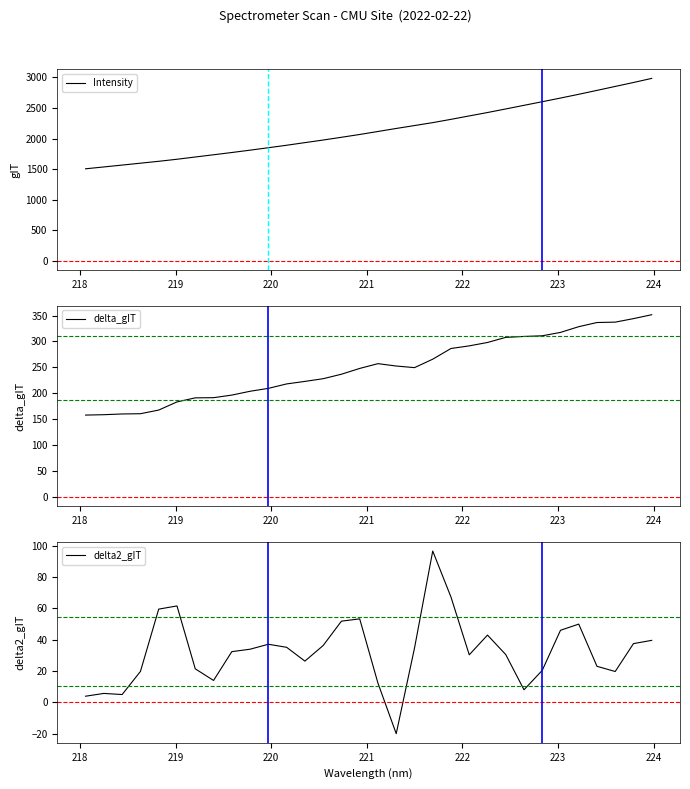

Is the value of Intensity at 222 greater than the value of delta2_gIT at 30?

Yes